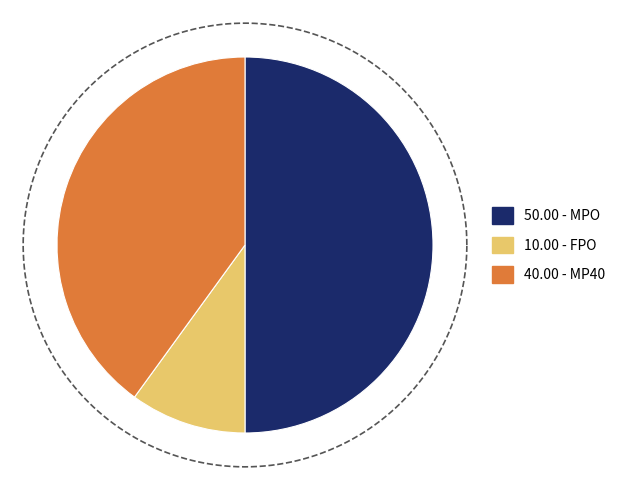

Between FPO and MP40, which is larger?

MP40